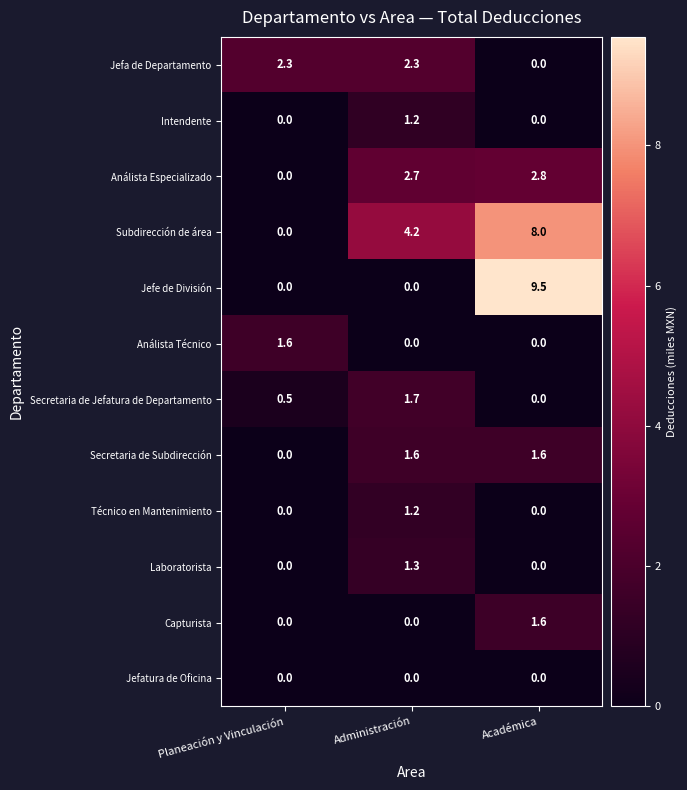

What is the spread (max minus min) of values at Planeación y Vinculación?

2.3